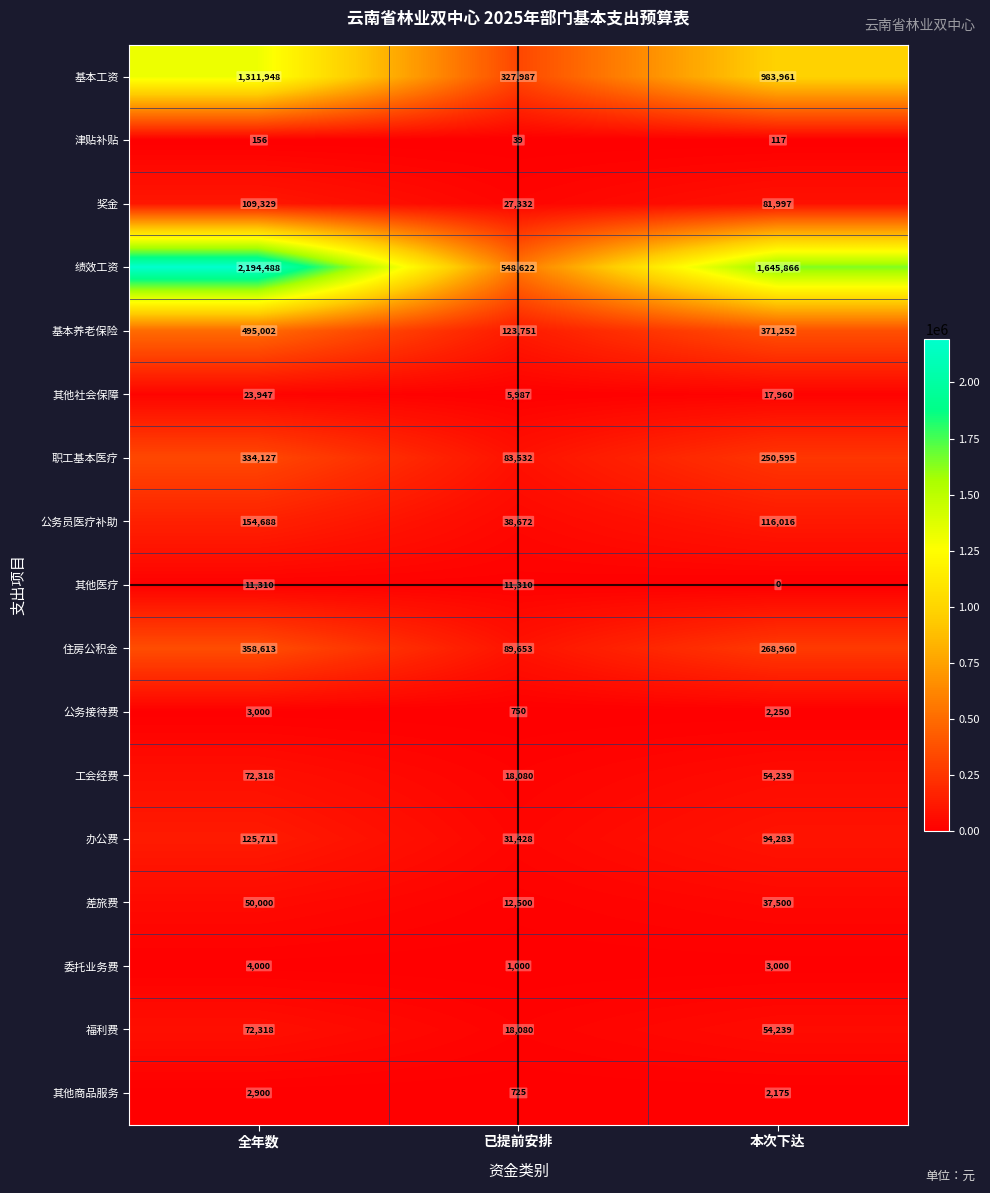

At which category does the chart reach its minimum across all series?

本次下达